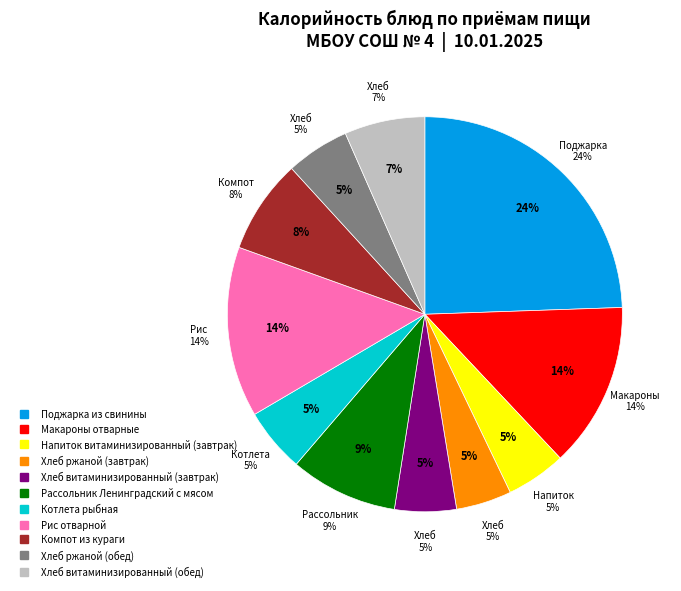

The Обед slice represents 61% of the pie. True or false?

False